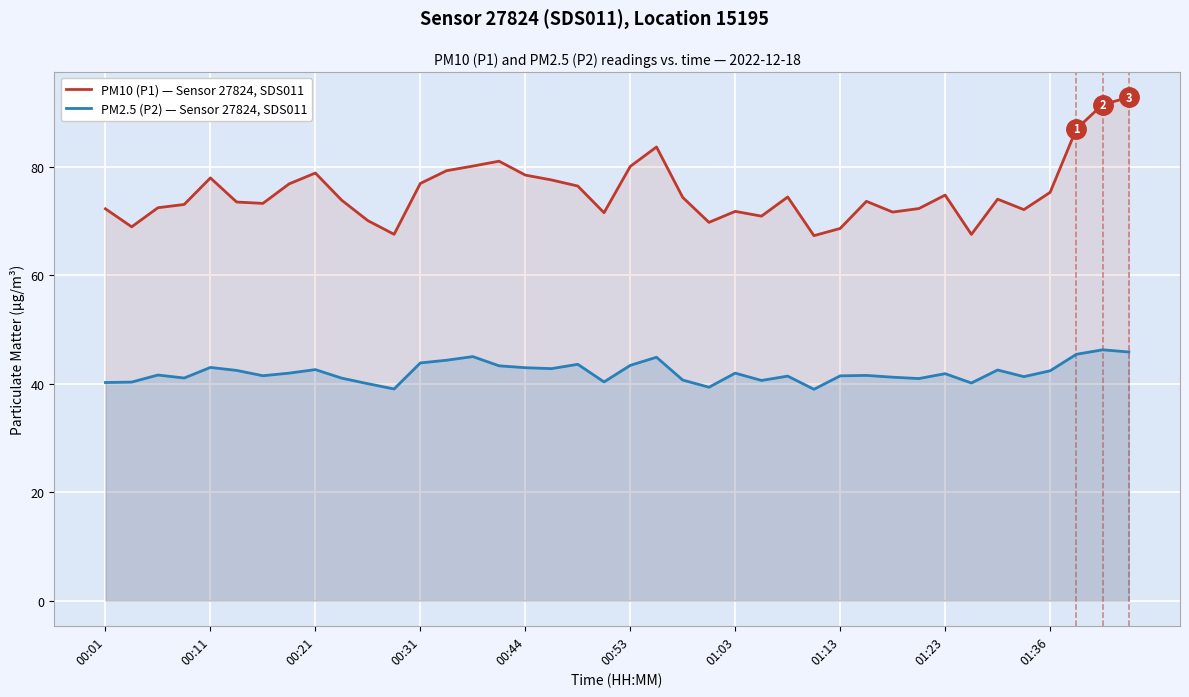

Is it true that PM2.5 (P2) — Sensor 27824, SDS011 equals 43.4 at 00:53?

True